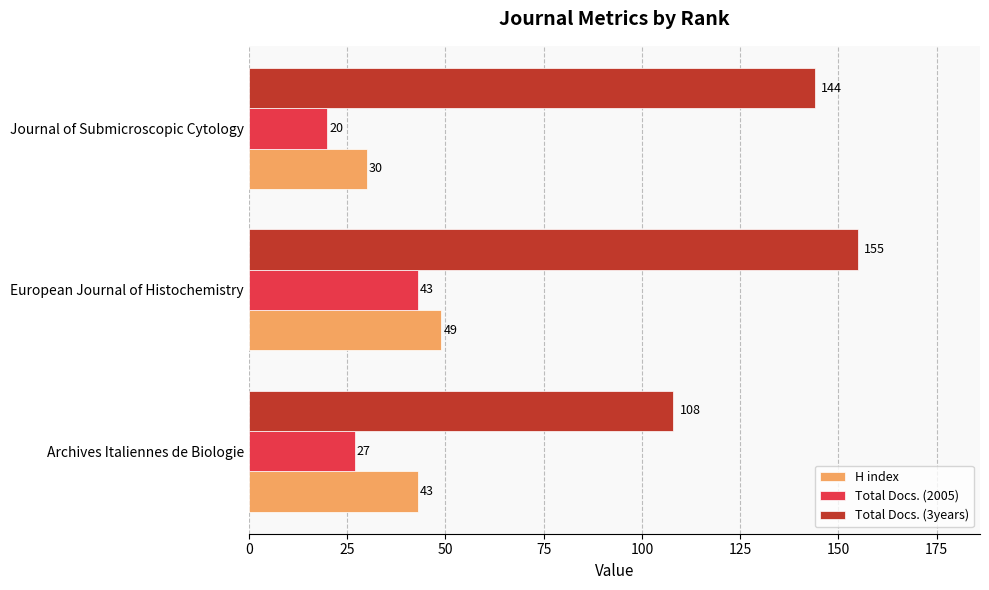

List the series in order of their peak value, highest first.

Total Docs. (3years), H index, Total Docs. (2005)